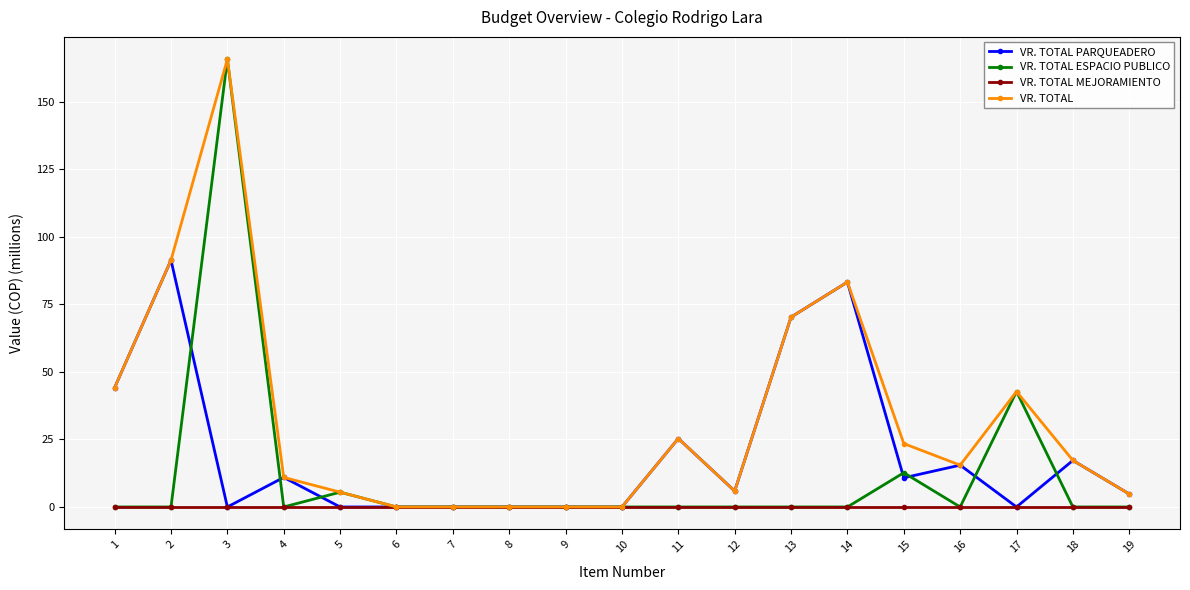

Which series has the widest spread of values?

VR. TOTAL ESPACIO PUBLICO